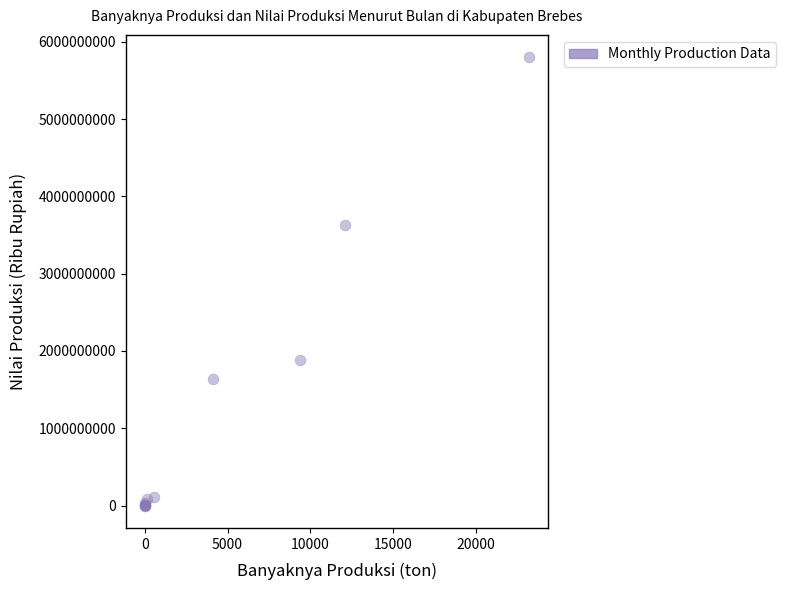

What Y value in the scatter plot is closest to 2899126250?

3631248000